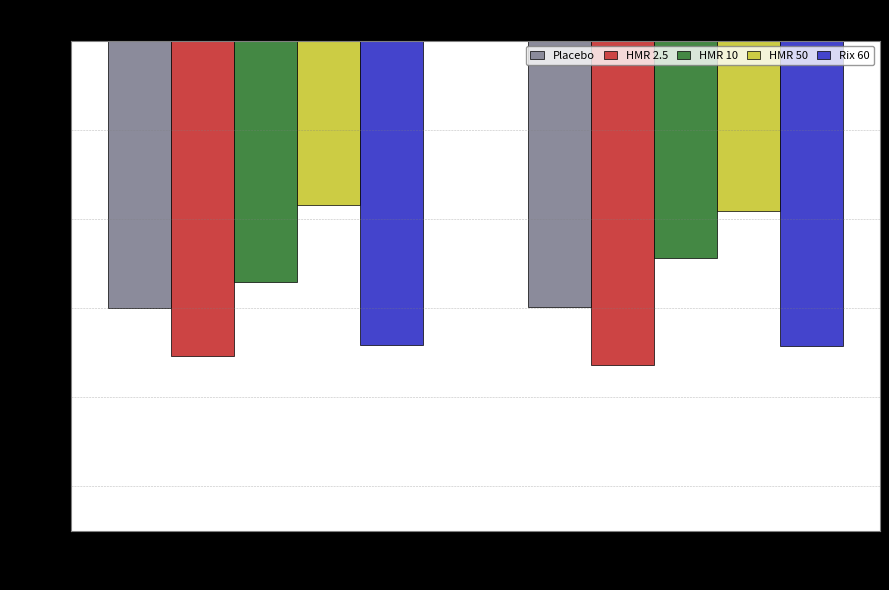

What are all the series names shown in the legend?

Placebo, HMR 2.5, HMR 10, HMR 50, Rix 60